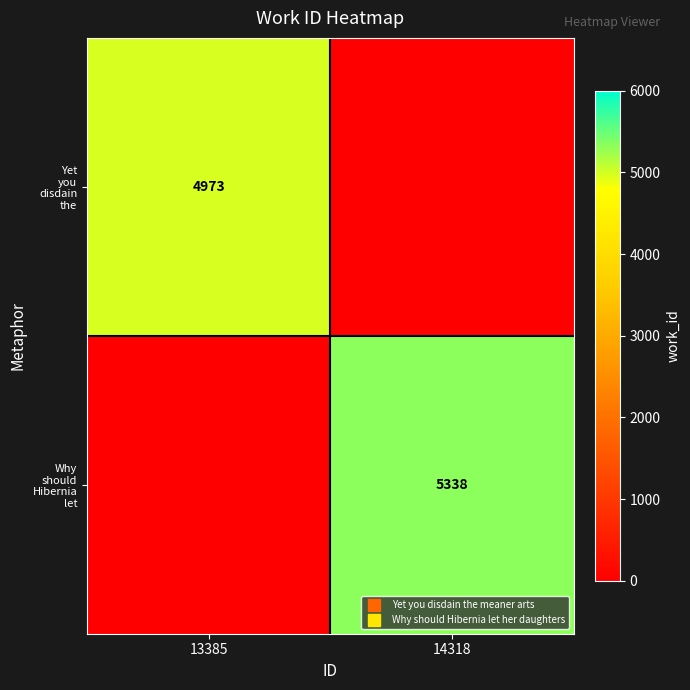

Which category has the lowest value in the Yet you disdain the series?

14318